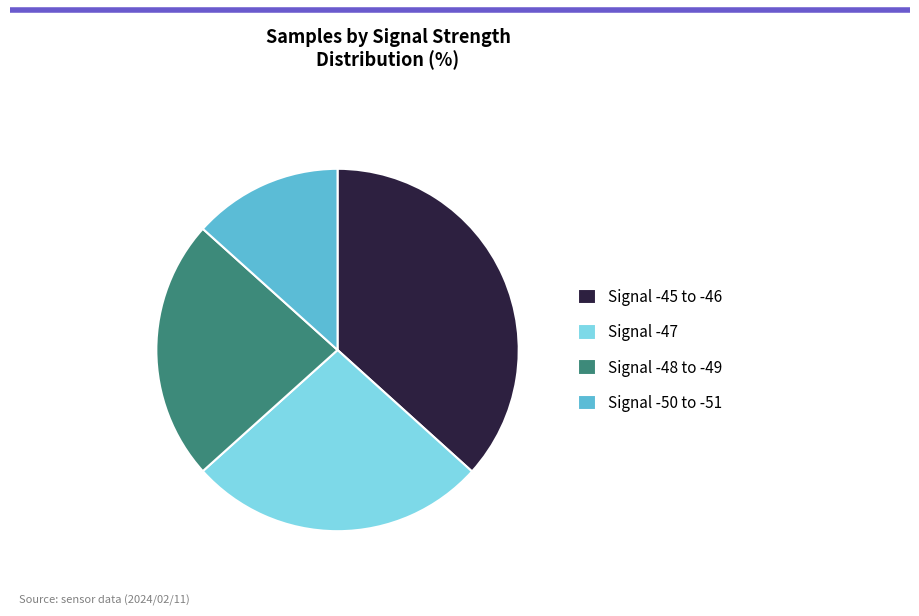

Do Signal -50 to -51 and Signal -47 together represent more than half of the pie?

No